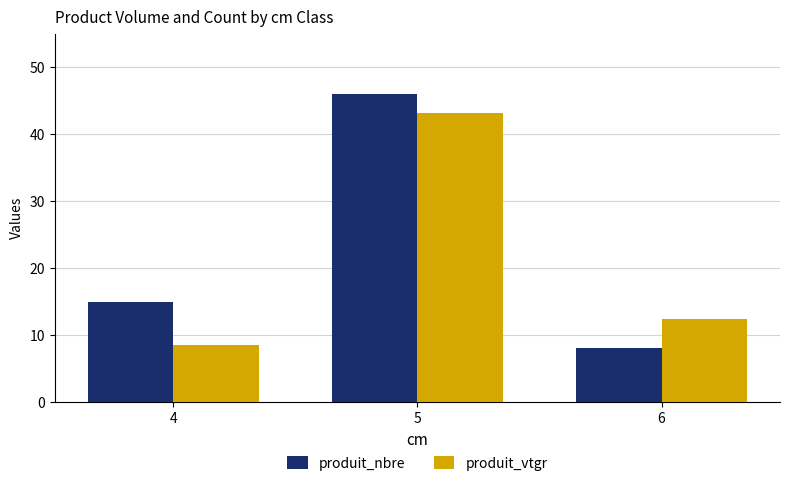

Rank the series by their maximum value, from lowest to highest.

produit_vtgr, produit_nbre